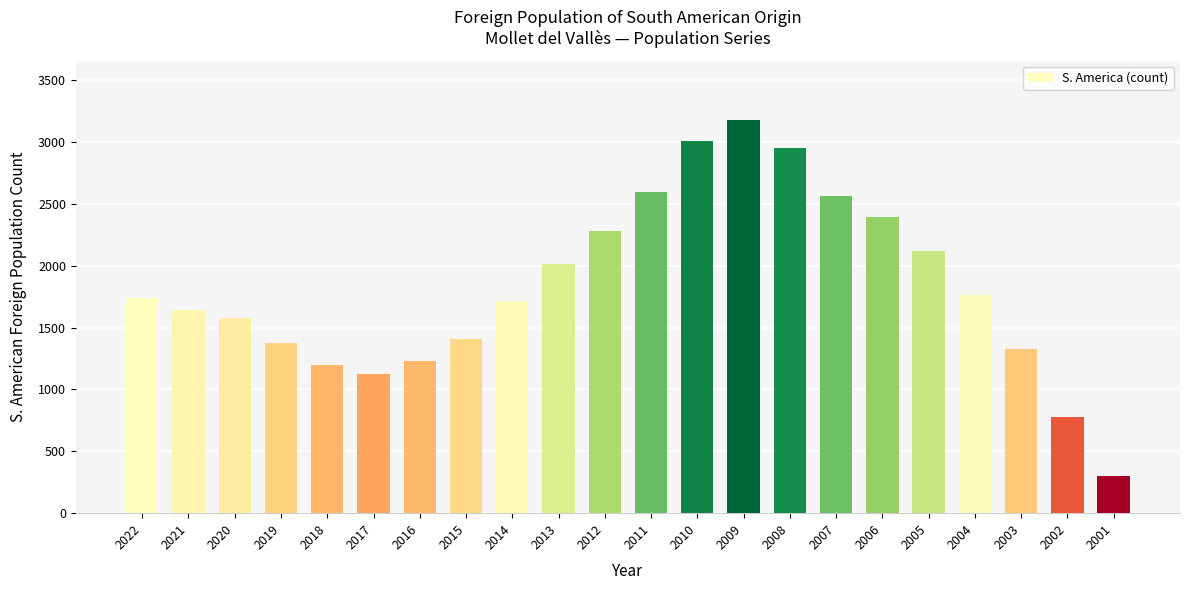

What is the value of the 18th bar from the left?

2115